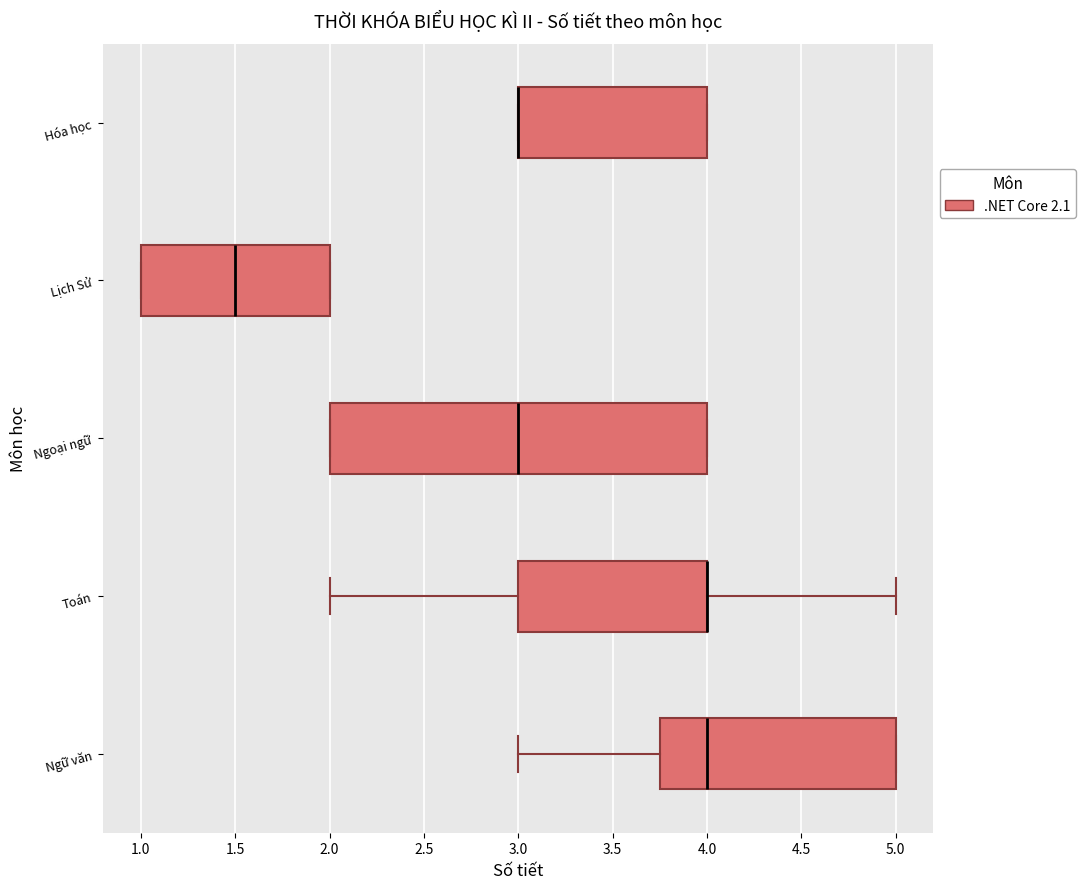

Comparing the boxes themselves (not the whiskers), which one is the widest?

Ngoại ngữ